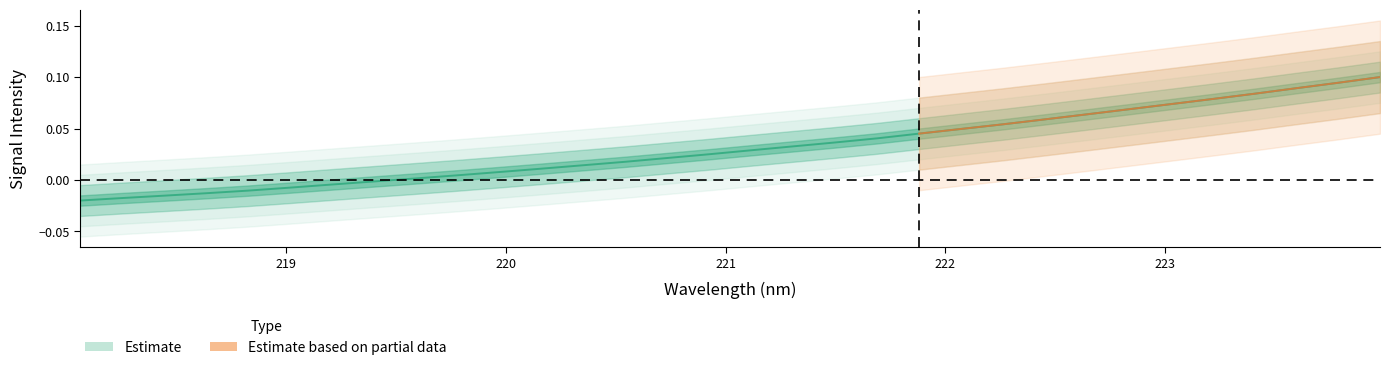

Where does the data first go above 0?

219.589